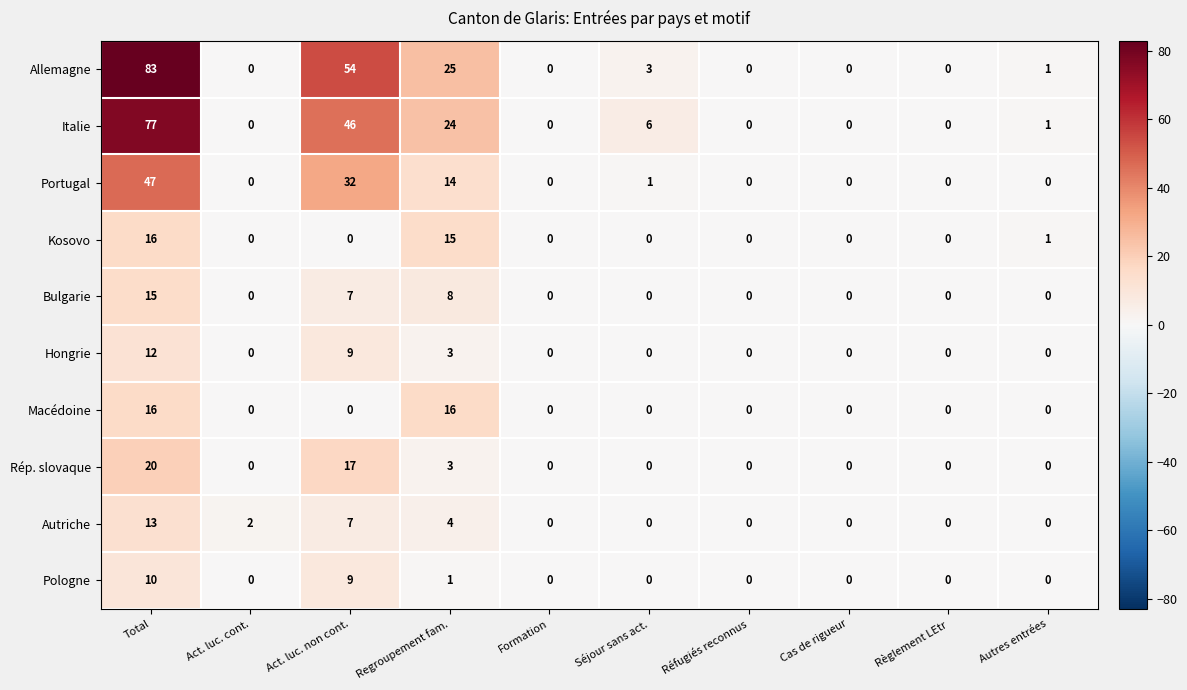

Which series changed the most between Séjour sans act. and Réfugiés reconnus?

Italie